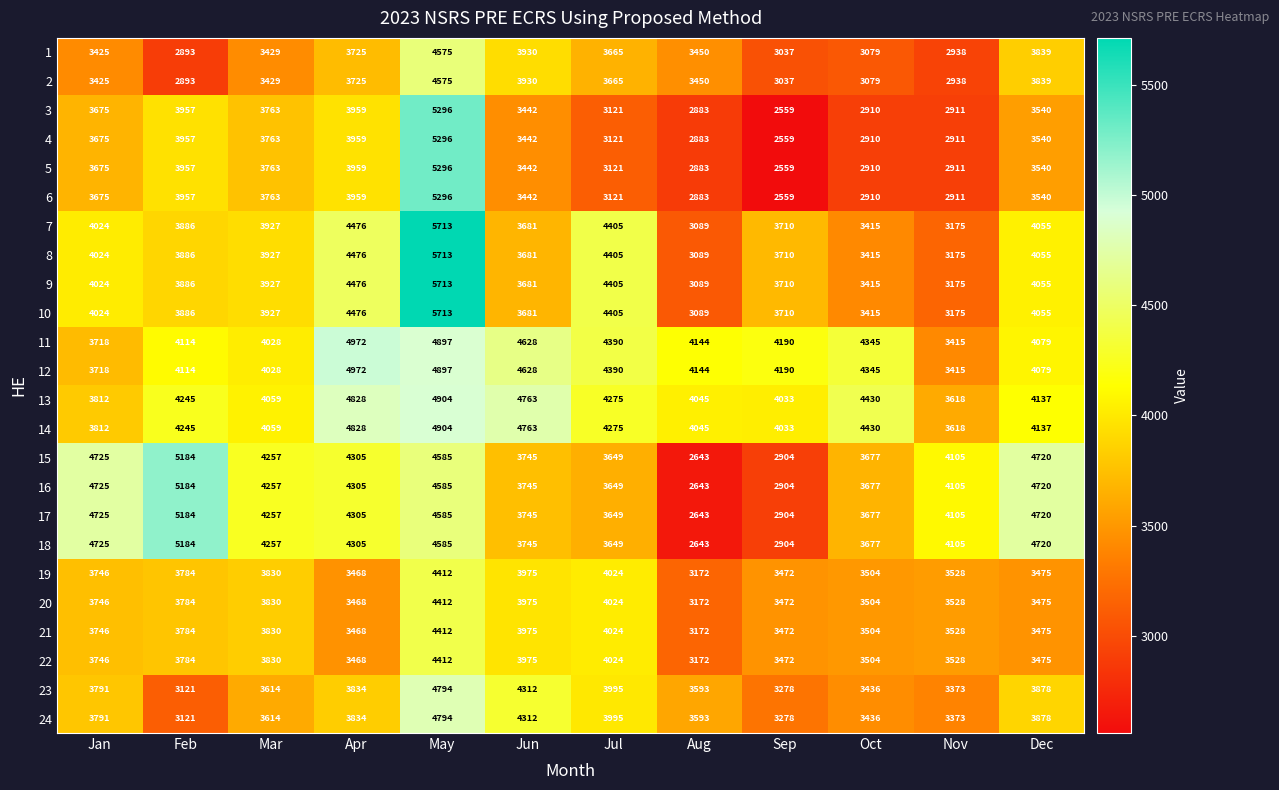

Is it true that 4 equals 5296 at May?

True